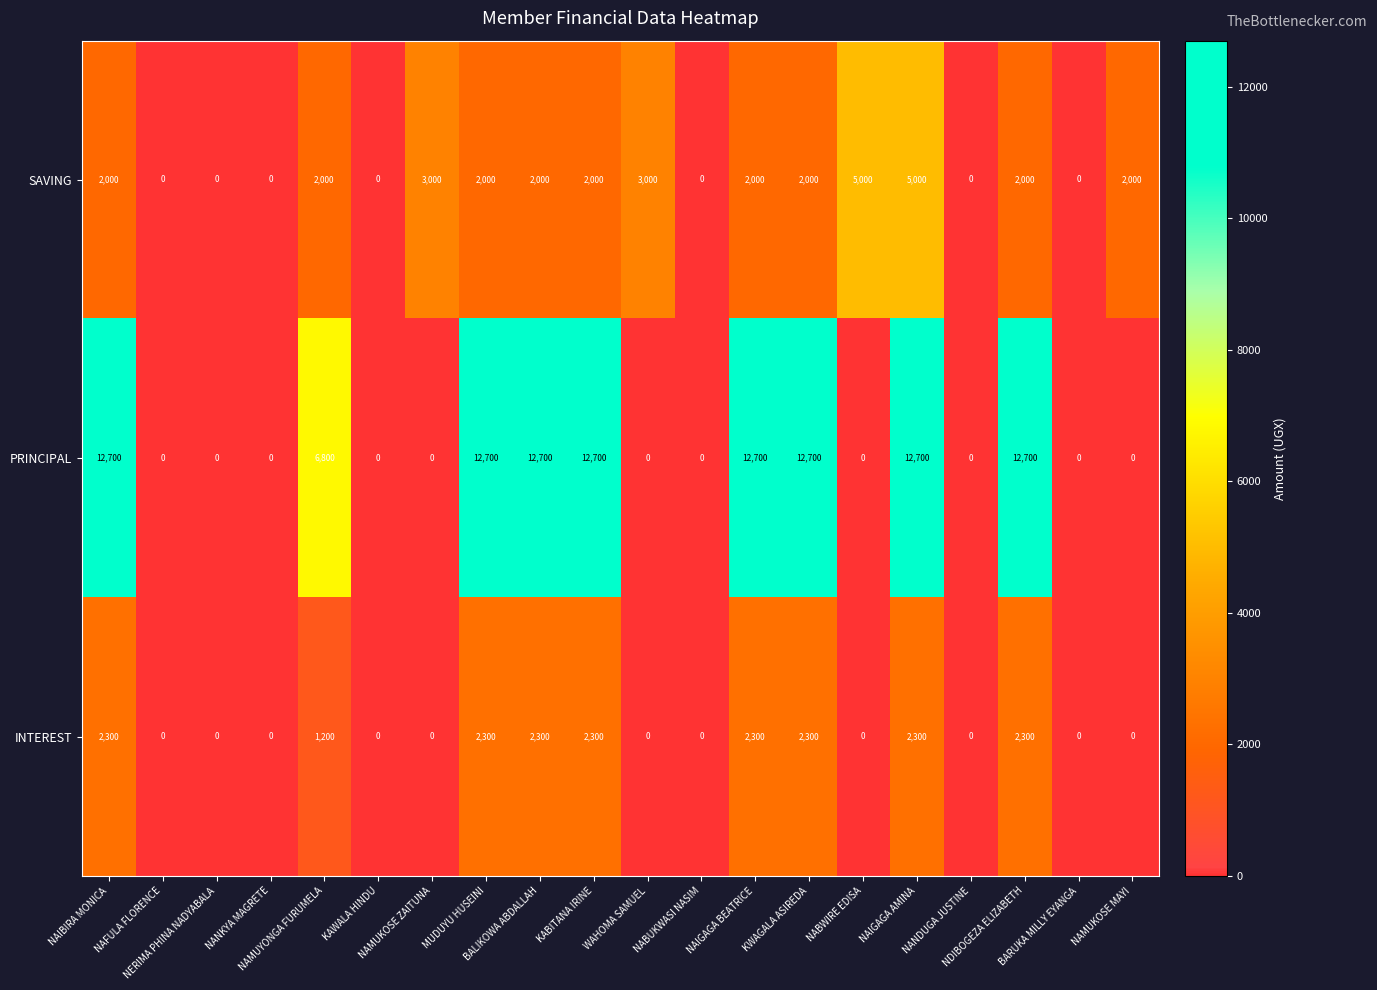

At which category is the sum across all series the highest?

NAIGAGA AMINA